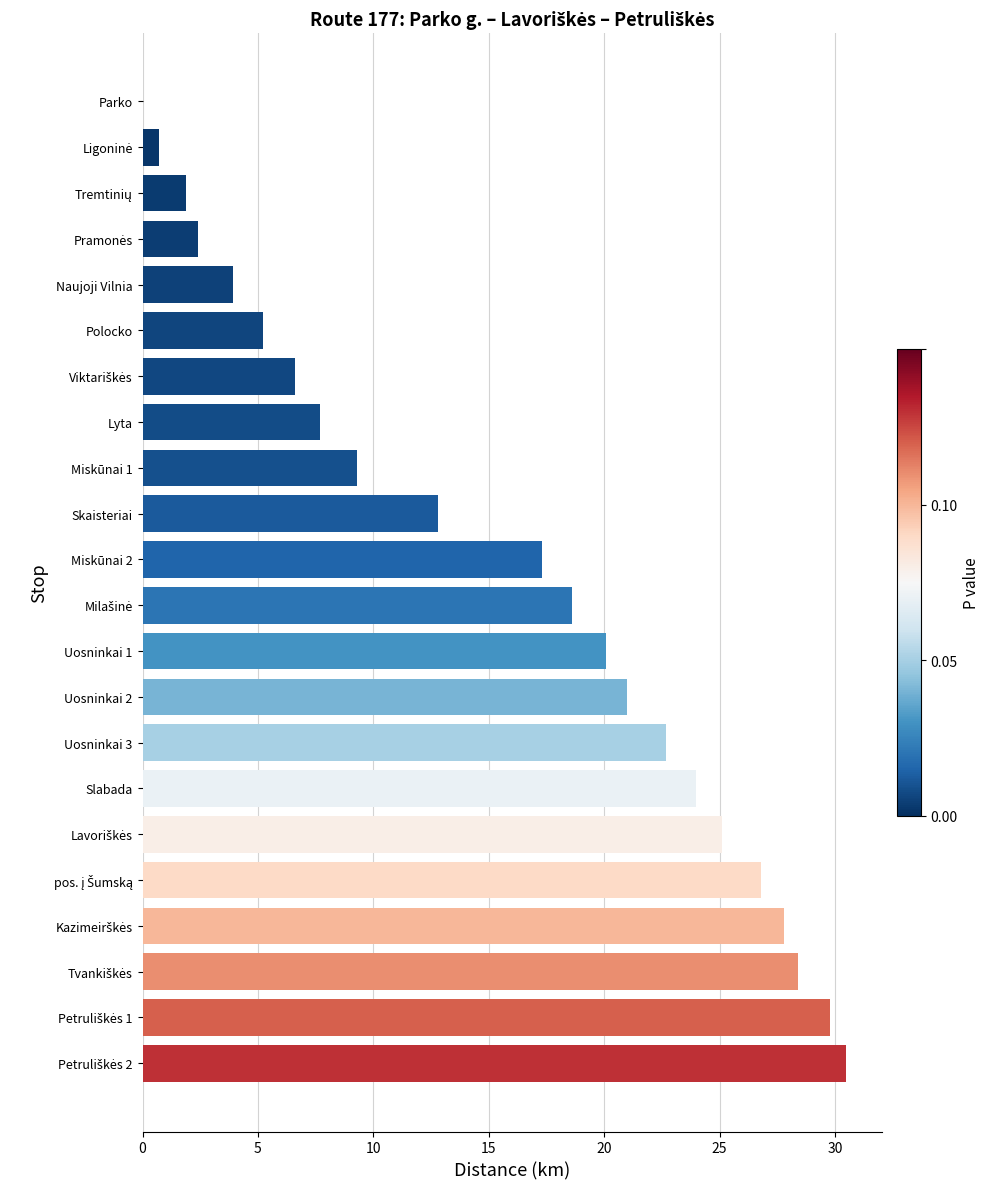

Is it true that the value at Skaisteriai is 12.8?

True